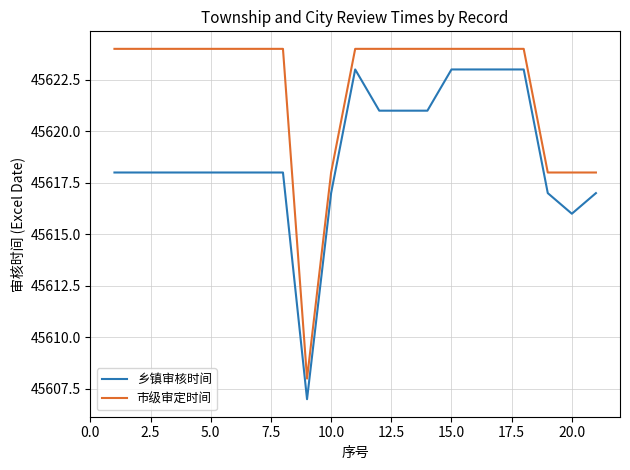

Does the chart display data point markers on the line(s)?

No